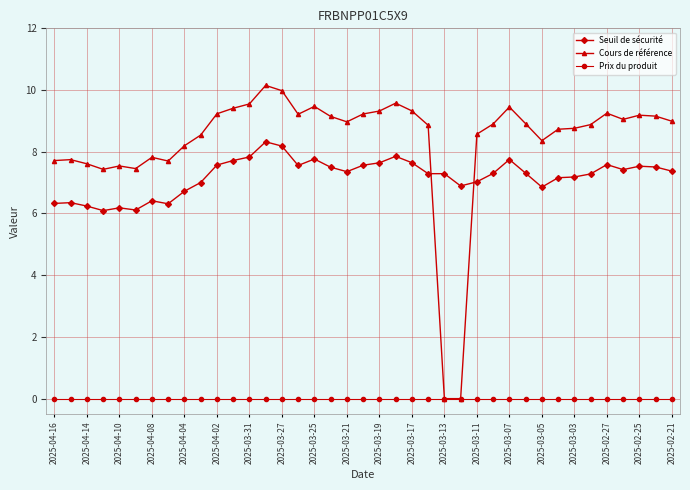

What are all the series names shown in the legend?

Seuil de sécurité, Cours de référence, Prix du produit